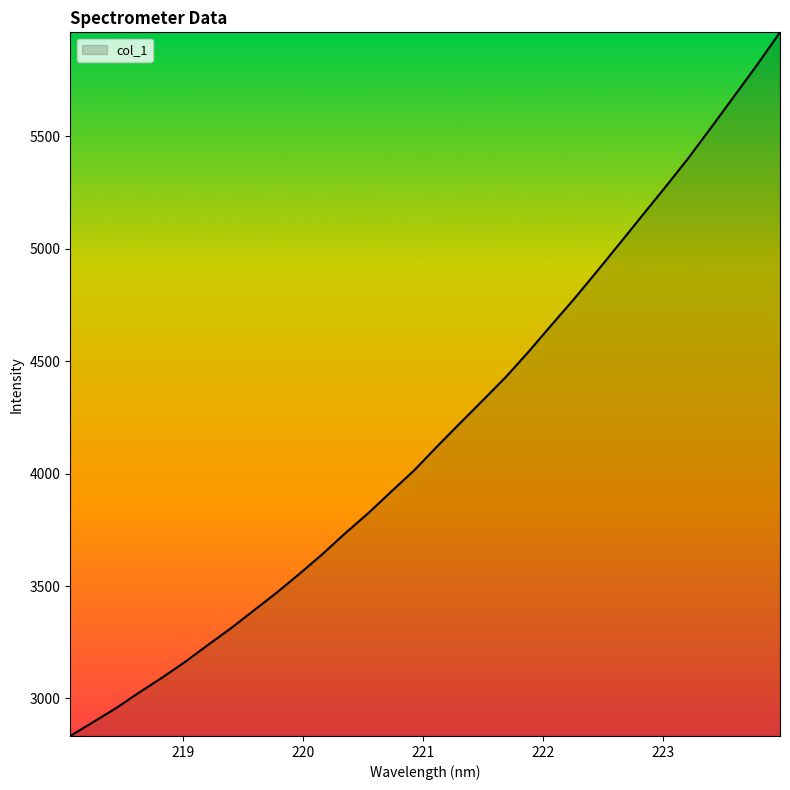

What is the maximum value shown in the chart?

5961.0